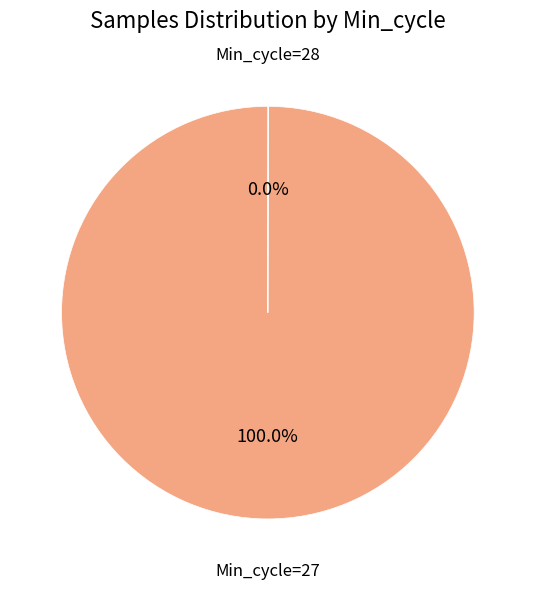

Does any single category account for the majority?

Yes